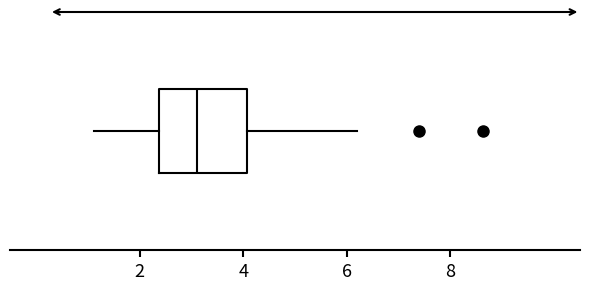

Read this box plot against the x-axis: the position of the median line, the range covered by the box, and the ends of both whiskers. The values are not printed on the chart, so give them approximately, as read against the axis.

median 3.2, box 2.4 to 4.0, whiskers 1.2 to 6.2